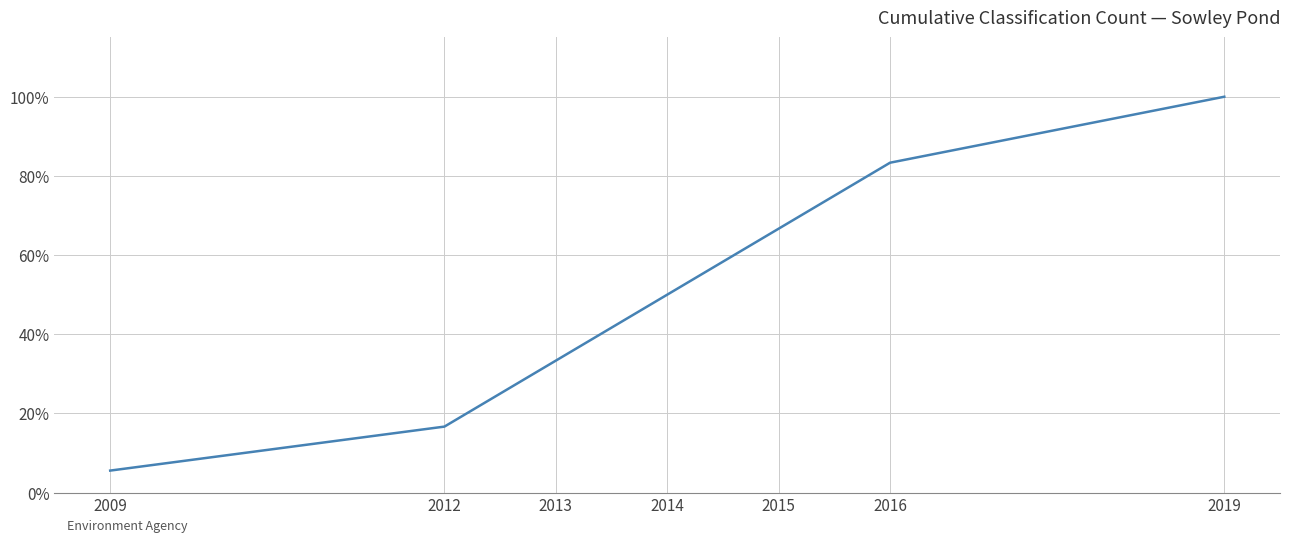

Rank the categories by value from highest to lowest.

2019, 2016, 2015, 2014, 2013, 2012, 2009